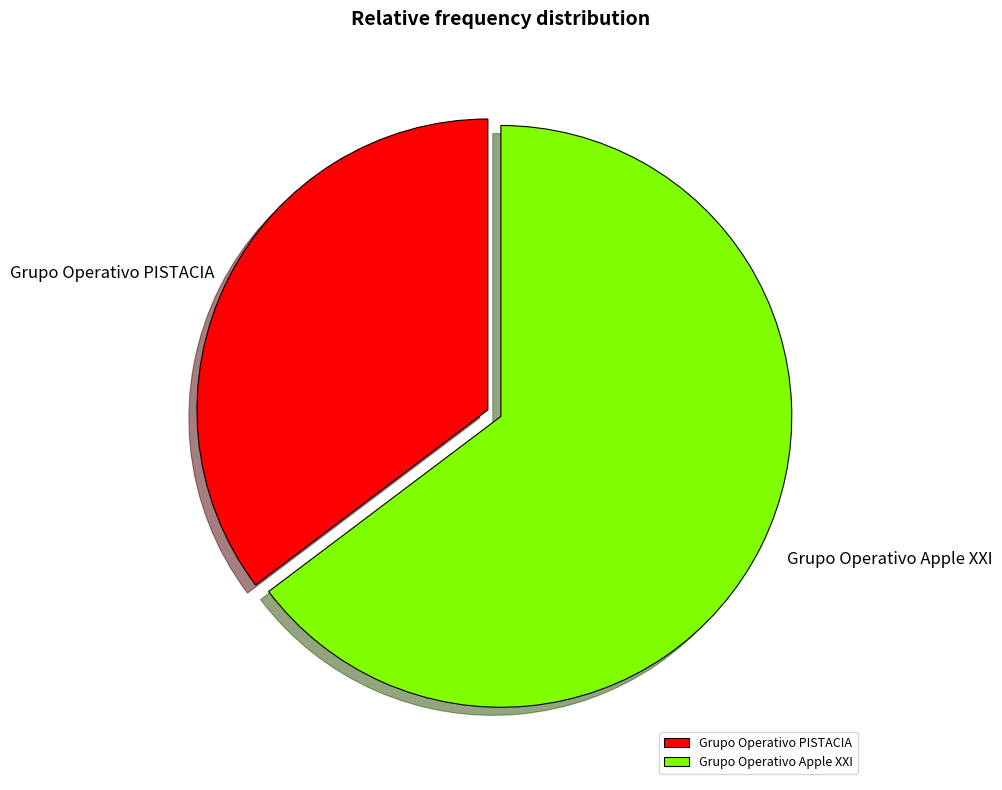

Is it true that Grupo Operativo PISTACIA is 46% of the pie?

False